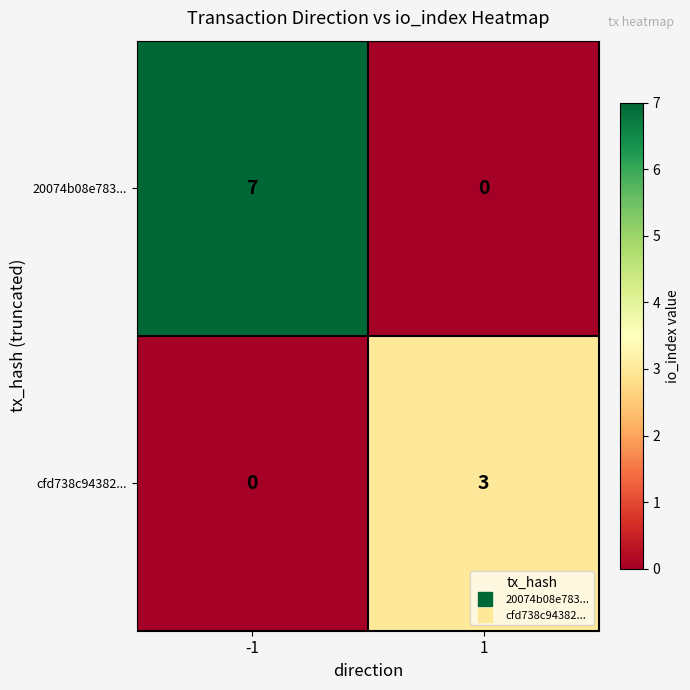

What is the total value across all series at -1?

7